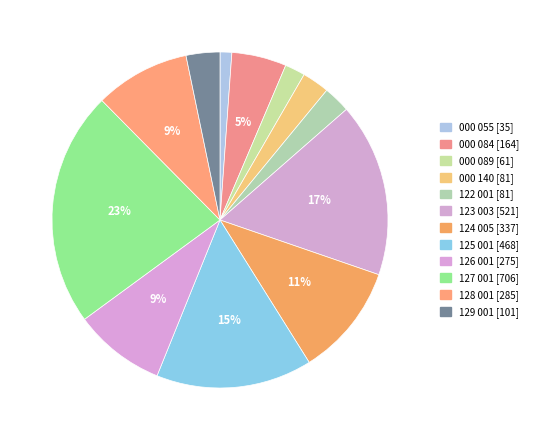

Is it true that 000 089 is 2% of the pie?

True